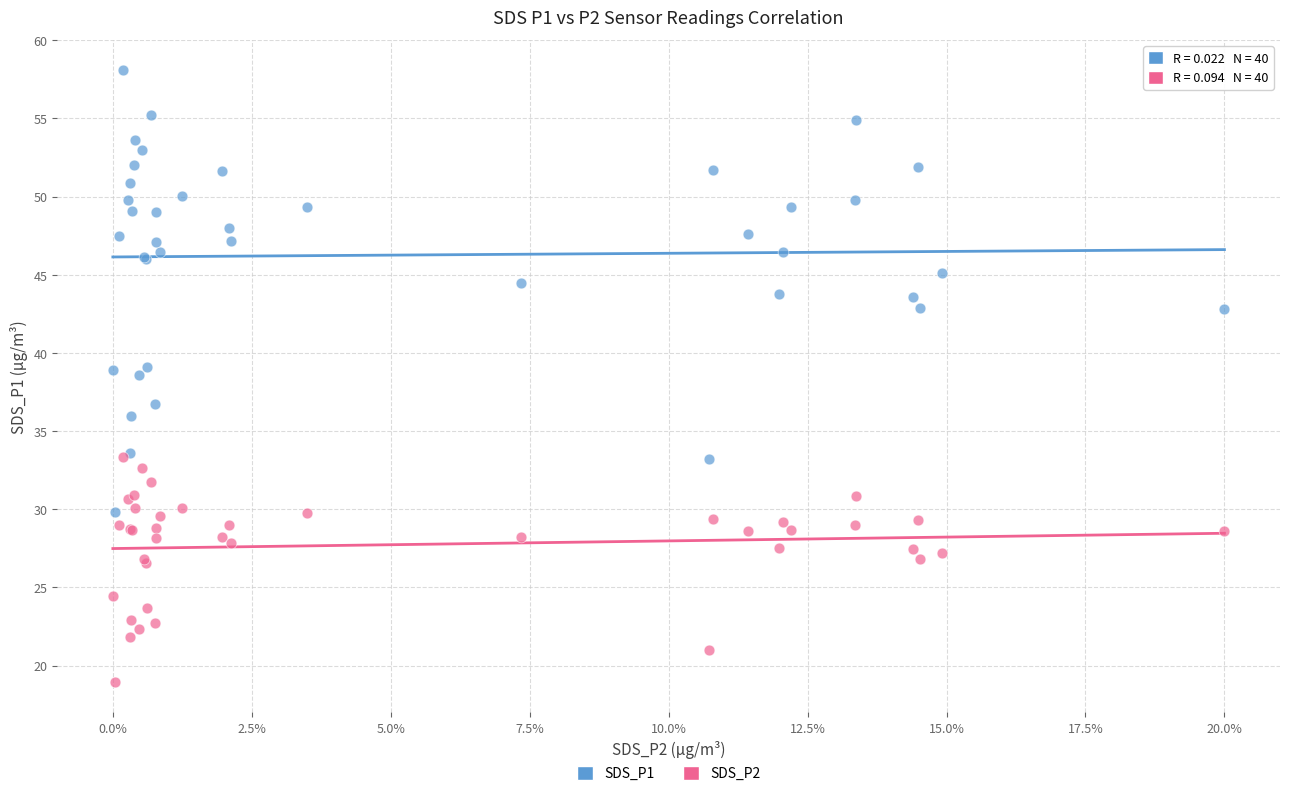

What are all the series names shown in the legend?

SDS_P1, SDS_P2